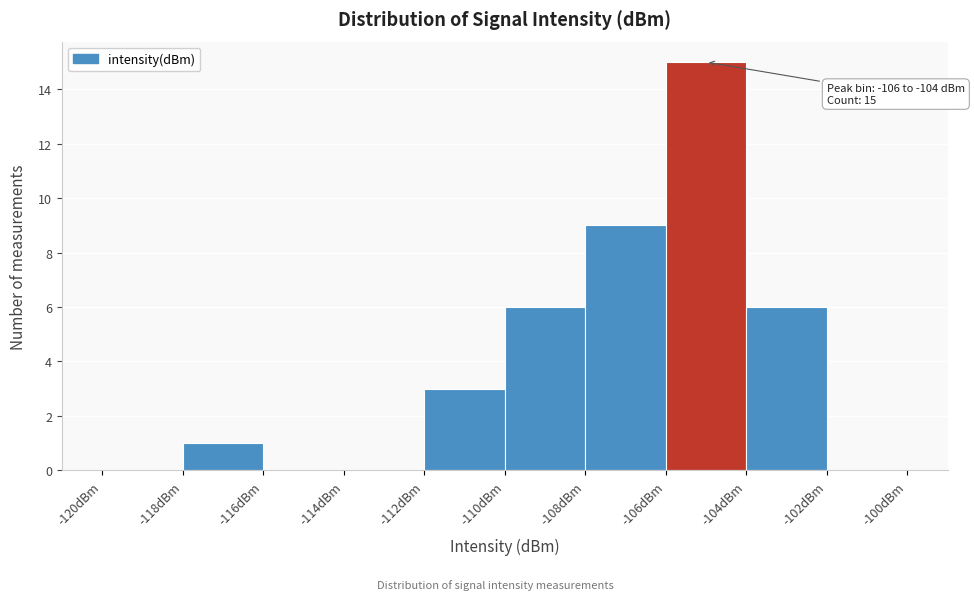

Which range on the x-axis has the tallest bar?

-106 to -104